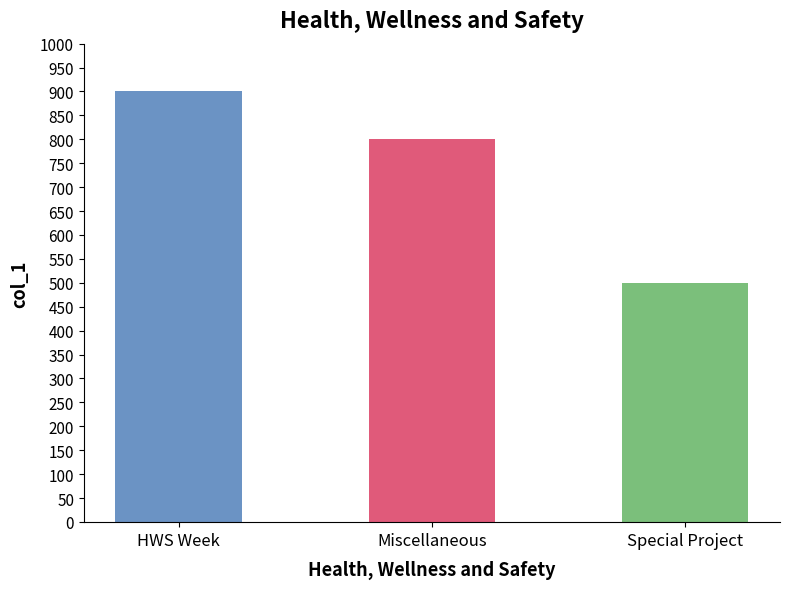

Which category has the lowest value across all series?

Special Project